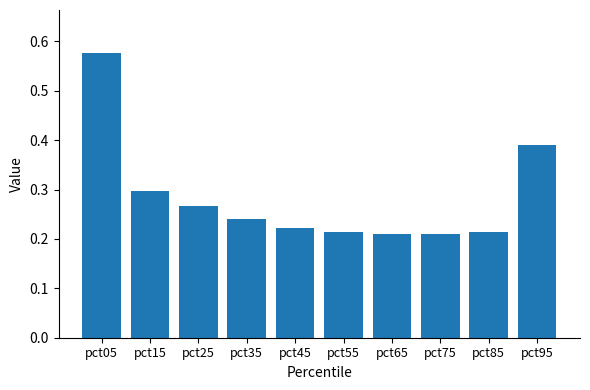

What is the sum of all values?

2.8